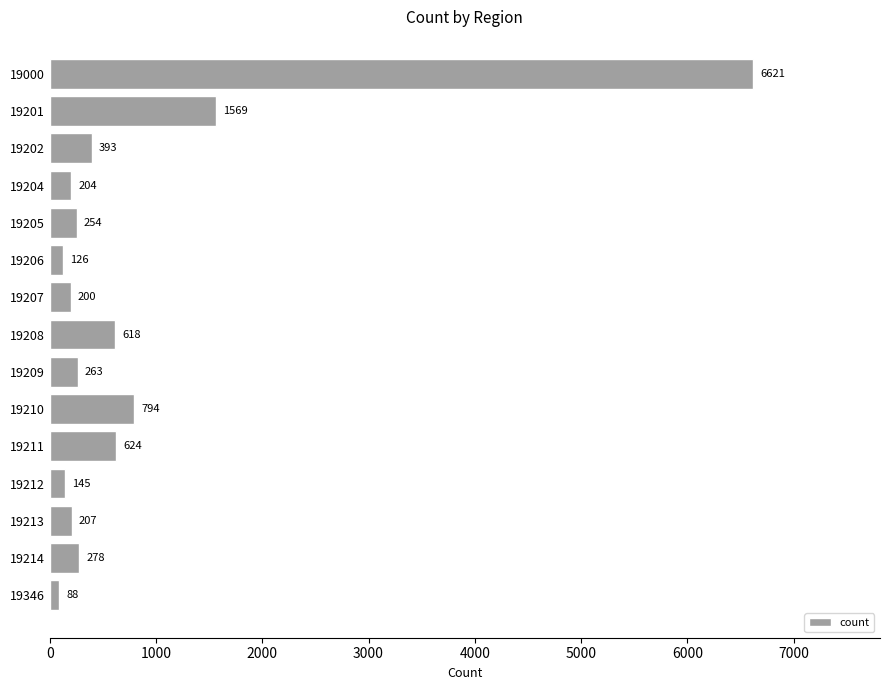

Reading top to bottom, what are all the values shown in this chart?

19000=6621	19201=1569	19202=393	19204=204	19205=254	19206=126	19207=200	19208=618	19209=263	19210=794	19211=624	19212=145	19213=207	19214=278	19346=88